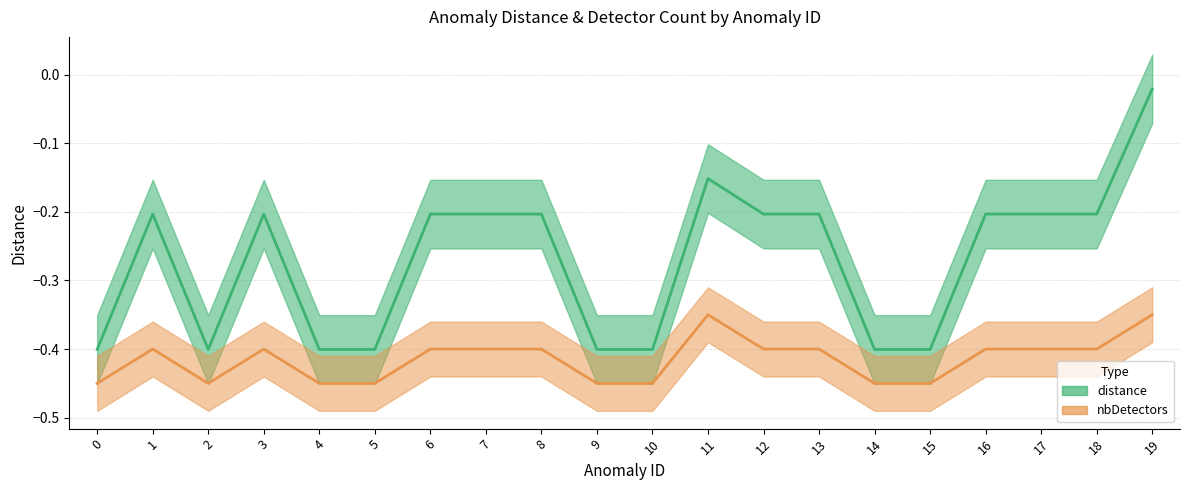

What is the difference between the second highest and minimum values in the distance series?

0.2